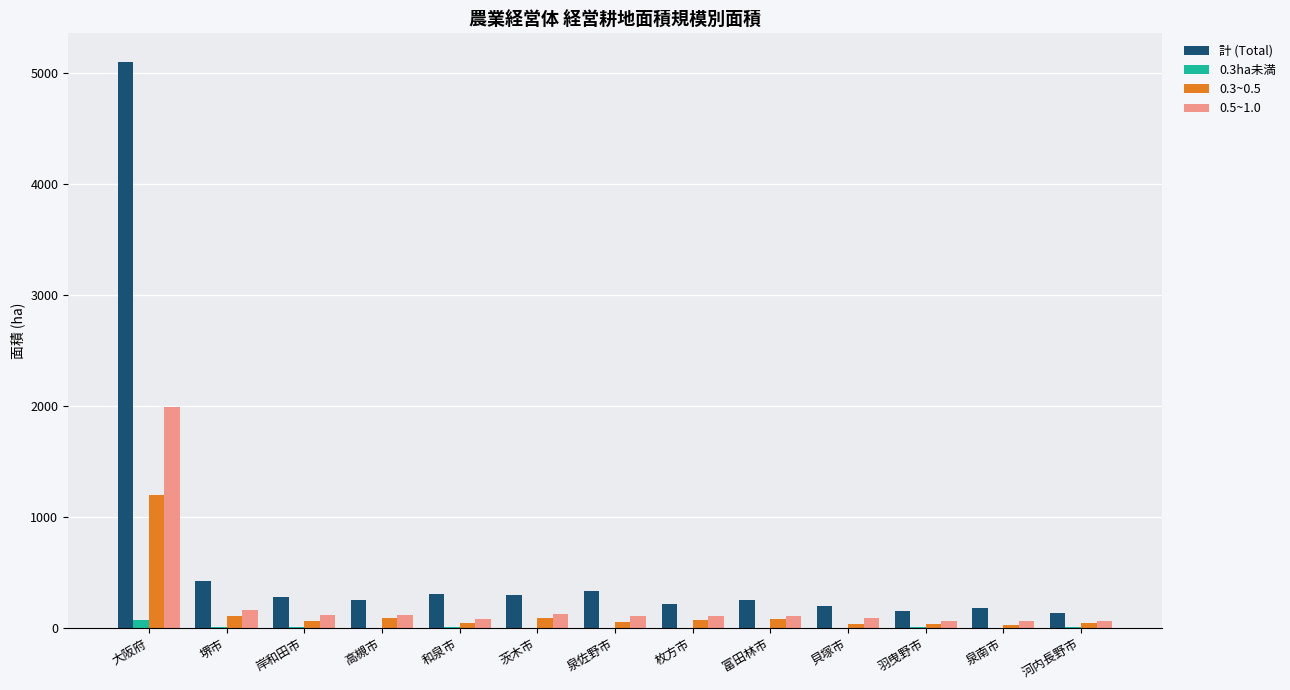

What is the difference between the 0.3~0.5 values at 富田林市 and 高槻市?

10.9